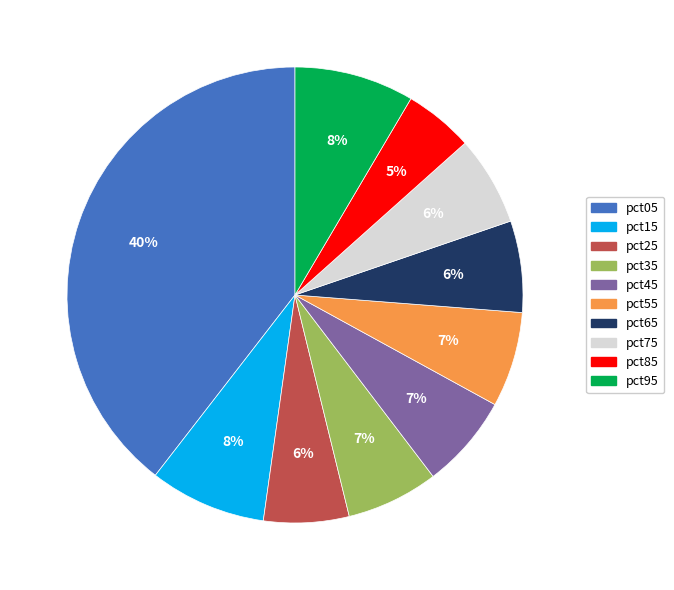

Is it true that pct75 is 14% of the pie?

False